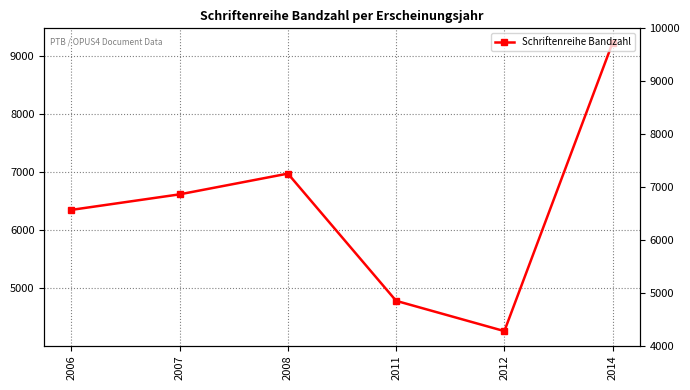

Rank the categories by value from lowest to highest.

2012, 2011, 2006, 2007, 2008, 2014